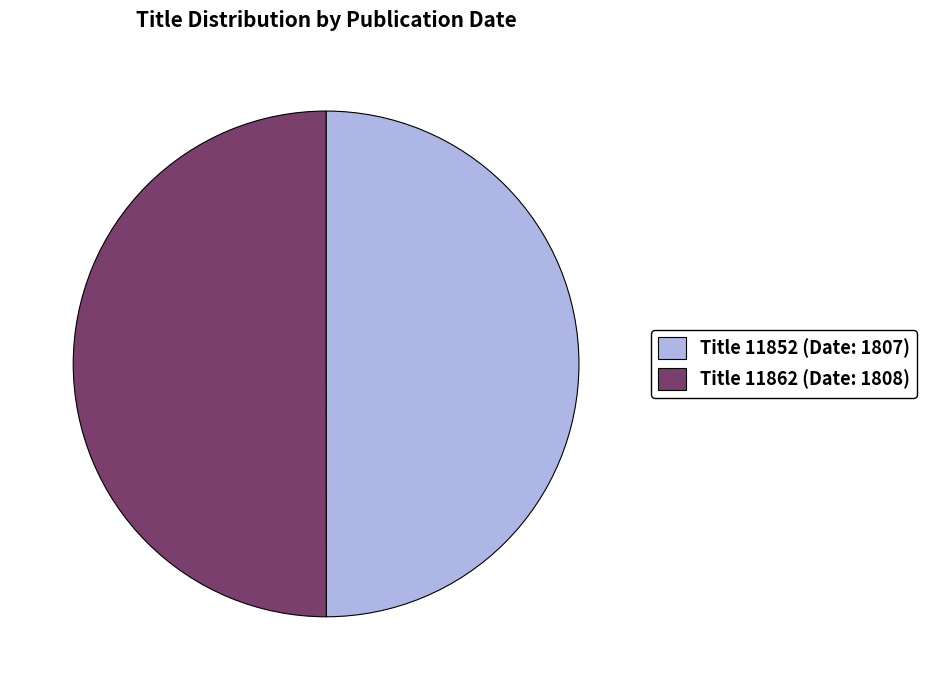

The Title 11852 (Date: 1807) slice represents 56% of the pie. True or false?

False